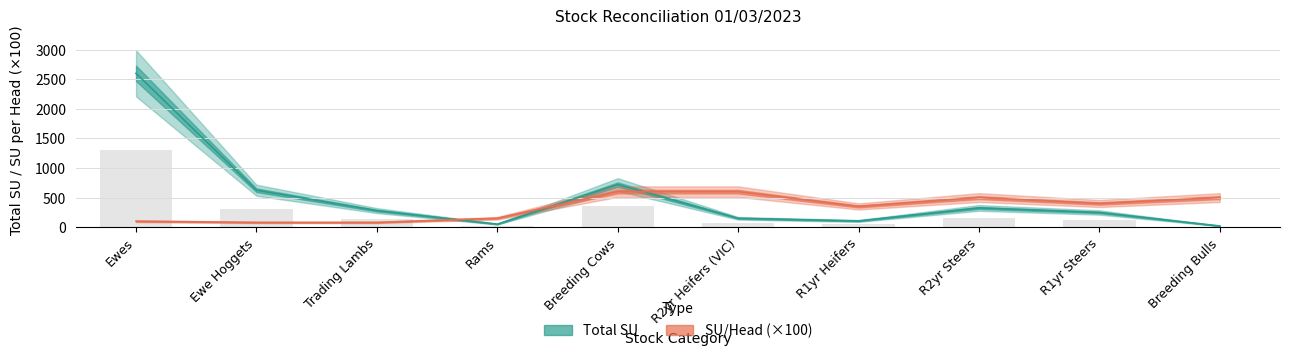

Reading left to right, extract all data points from this chart.

Total SU: Ewes=2600	Ewe Hoggets=624	Trading Lambs=280	Rams=51	Breeding Cows=720	R2yr Heifers (VIC)=150	R1yr Heifers=105	R2yr Steers=325	R1yr Steers=248	Breeding Bulls=20
SU/Head: Ewes=100	Ewe Hoggets=80	Trading Lambs=80	Rams=150	Breeding Cows=600	R2yr Heifers (VIC)=600	R1yr Heifers=350	R2yr Steers=500	R1yr Steers=400	Breeding Bulls=500